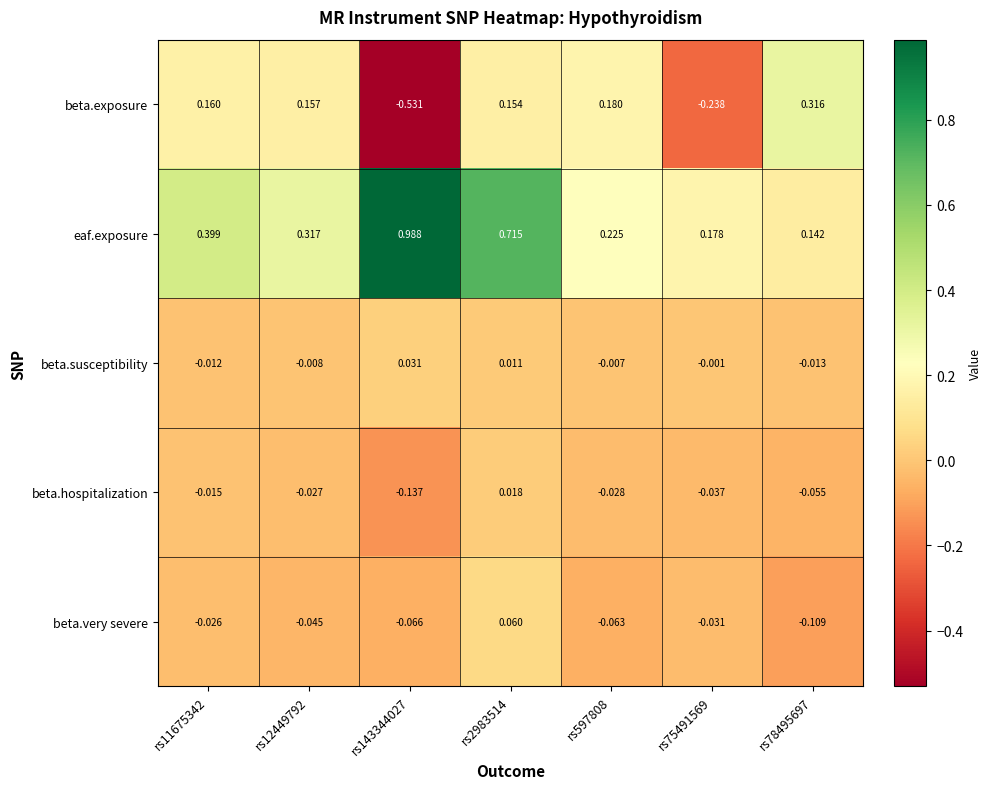

How many data points does each series have?

7